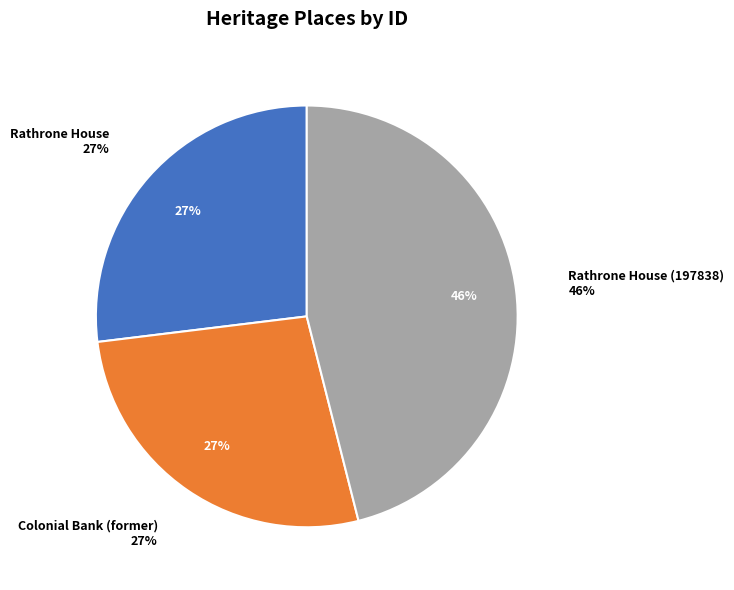

Count the number of slices in the pie.

3